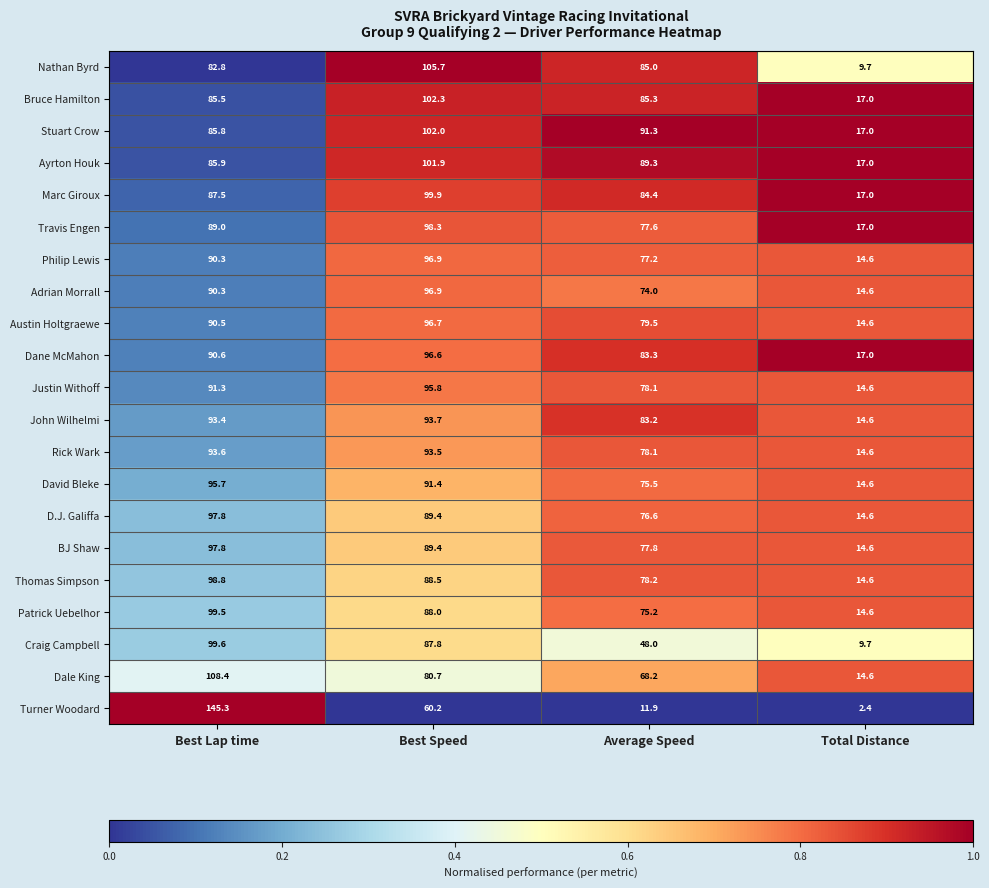

What is the difference between the maximum and minimum values in the Rick Wark series?

79.0